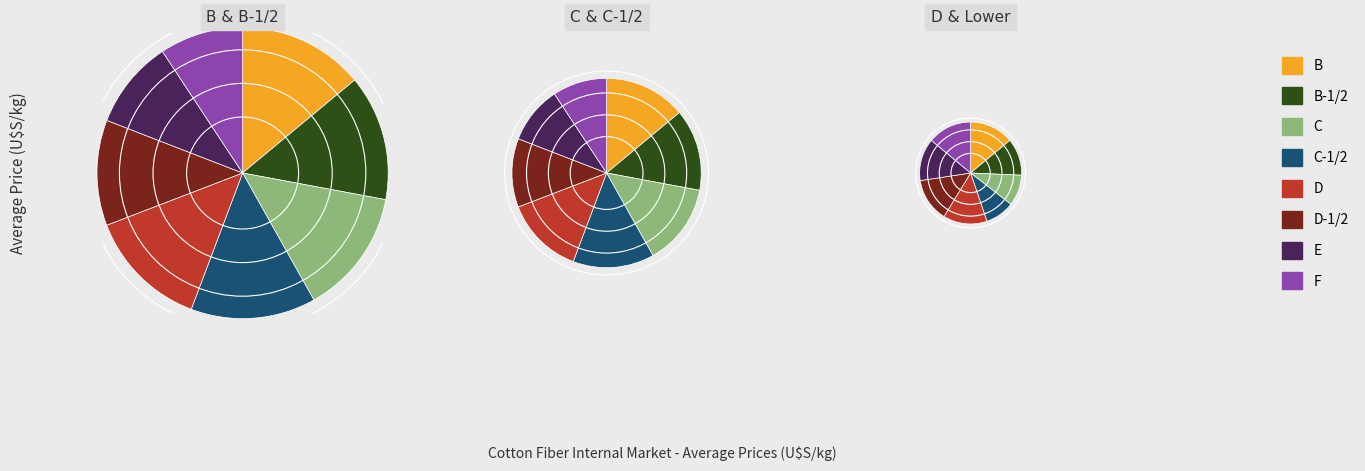

Does C represent more than half of the total?

No